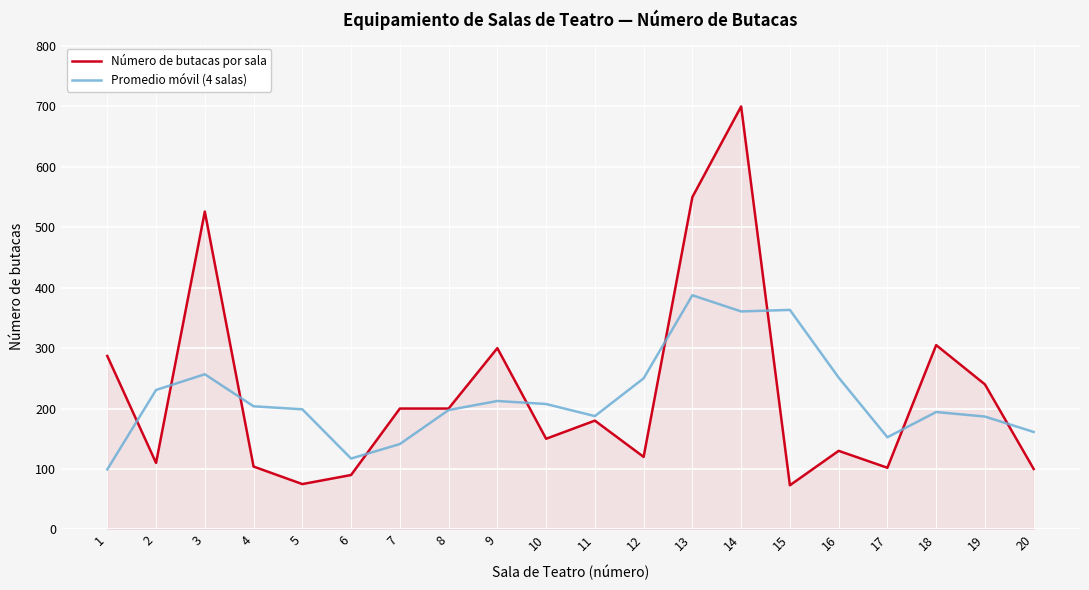

Is the value of Número de butacas por sala at 18 greater than the value of Promedio móvil (4 salas) at 12?

Yes